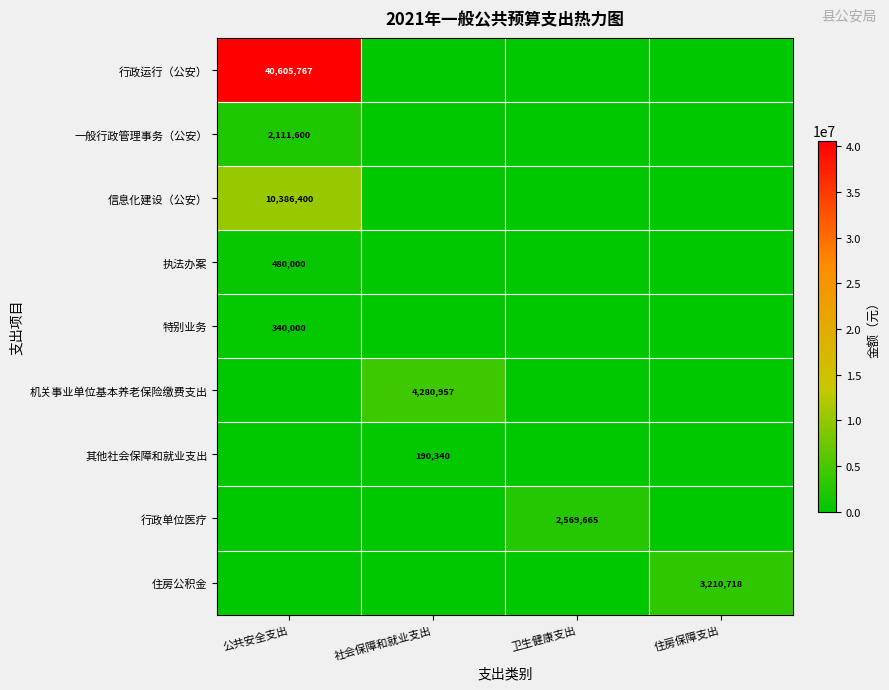

What is the difference between the highest and lowest values at 卫生健康支出?

2569665